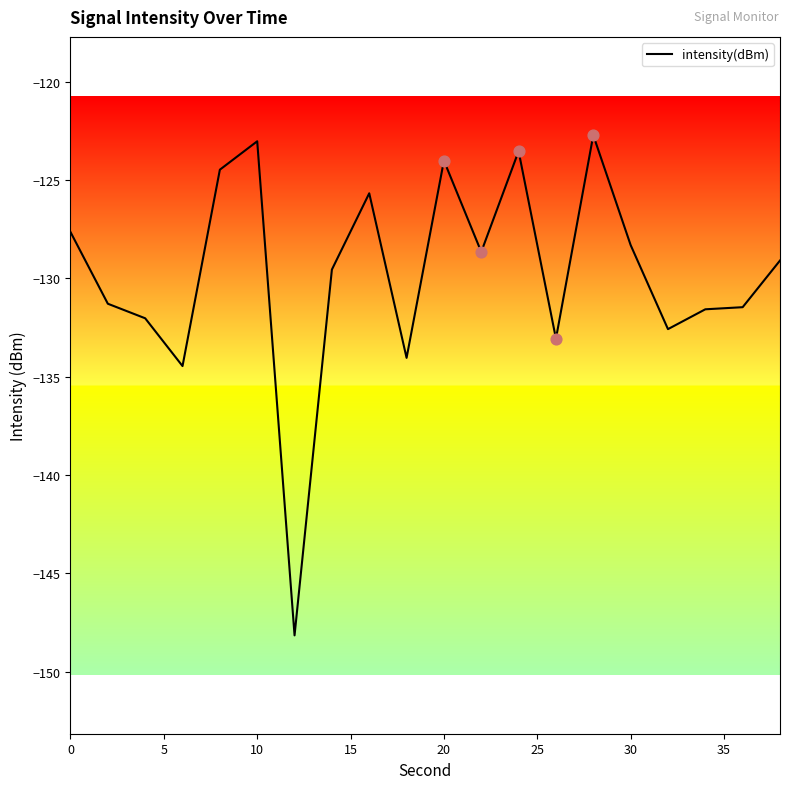

What is the difference between the maximum and minimum values?

25.4